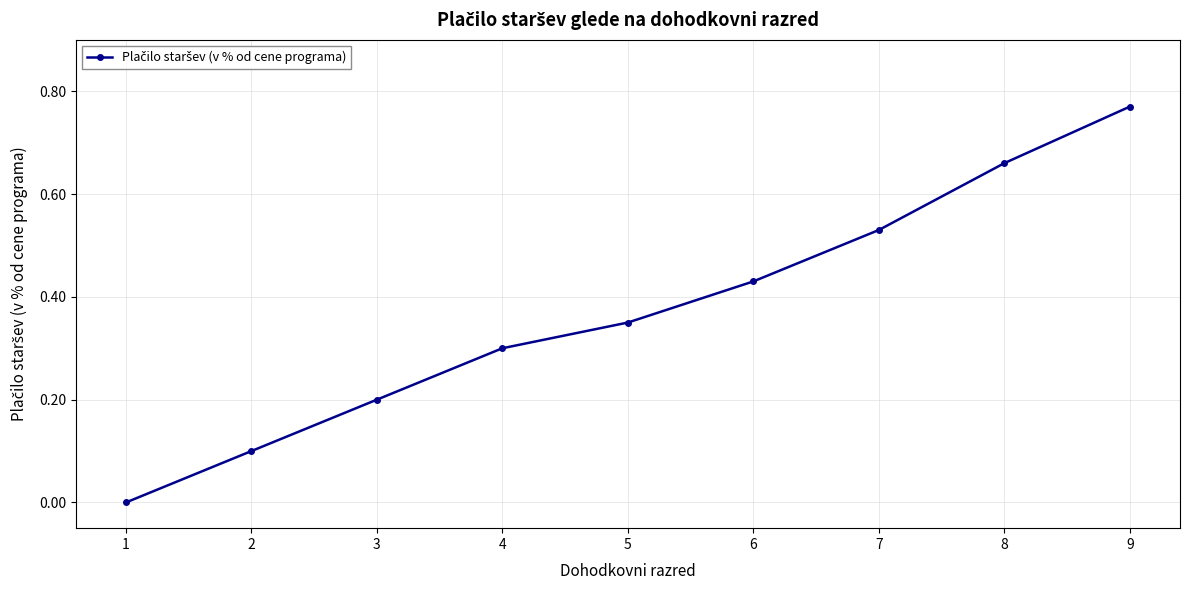

What is the change in value from 2 to 9?

+0.7